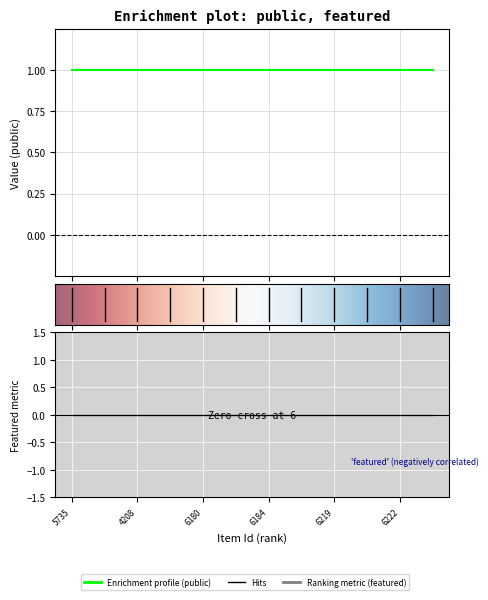

Which series changed the most between 6180 and 6218?

public